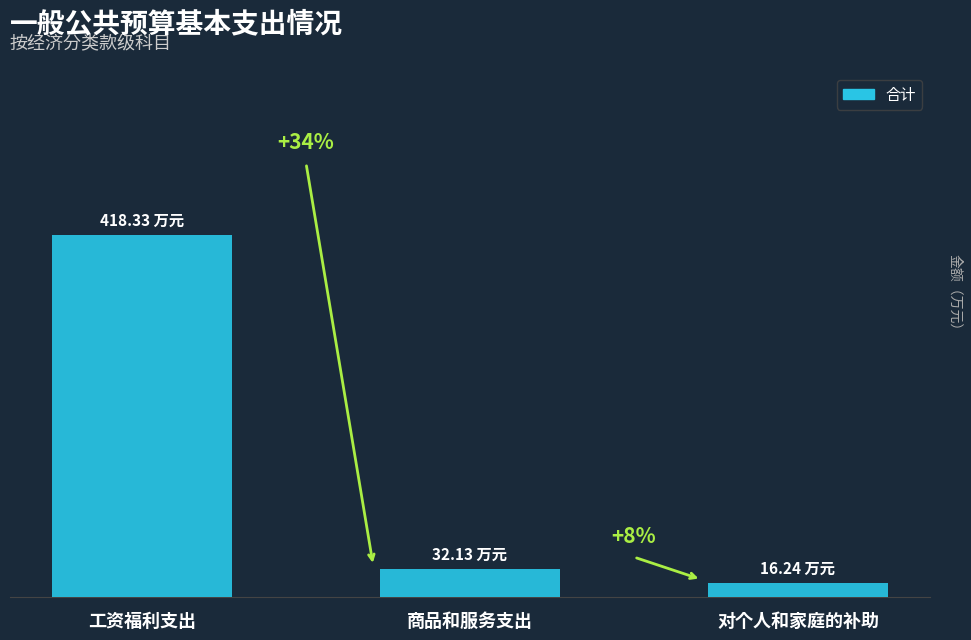

Are the bars horizontal?

No